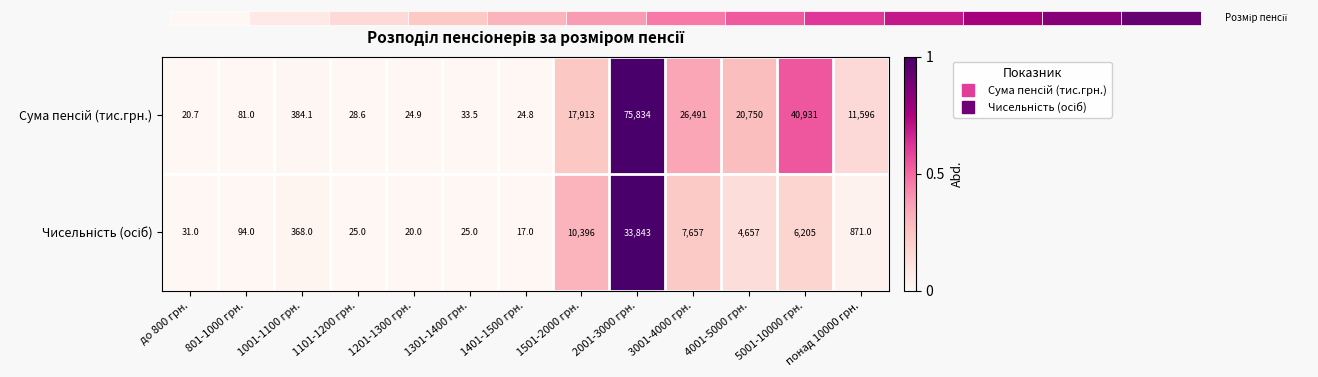

Which has a higher value, 3001-4000 грн. or 1501-2000 грн.?

3001-4000 грн.